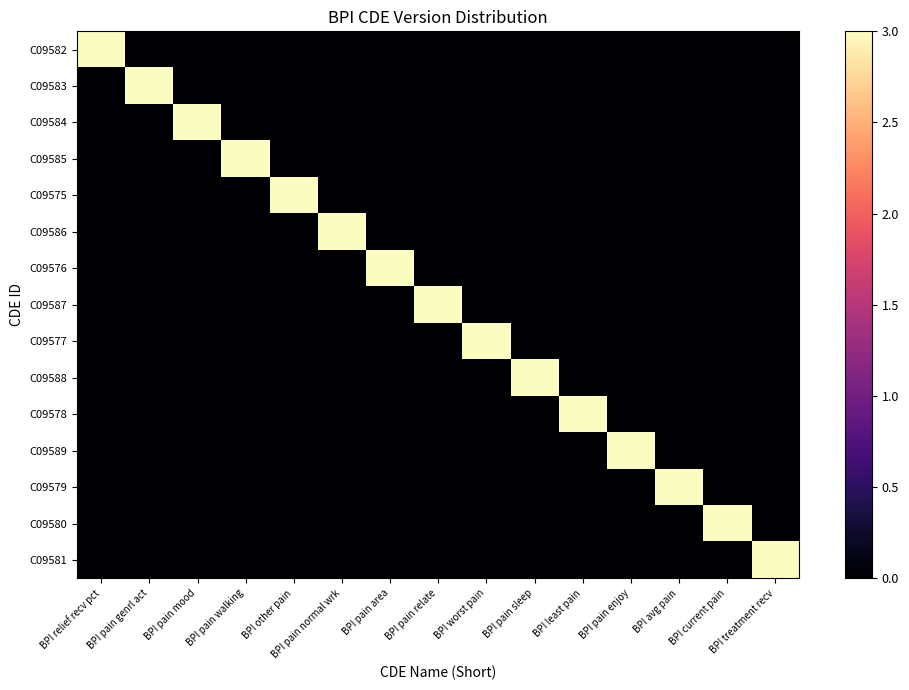

At how many categories does at least one series exceed 2?

15